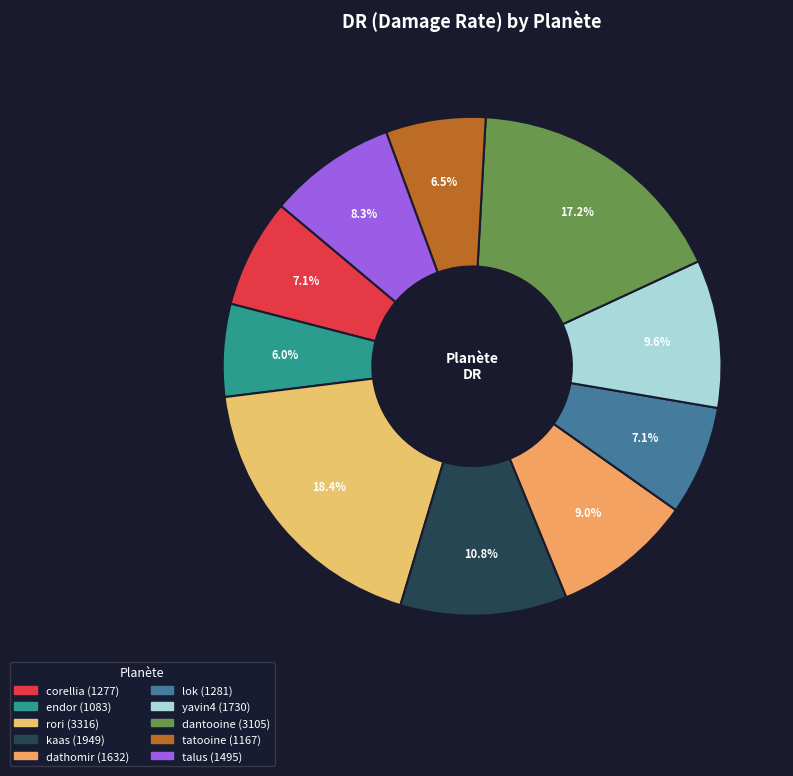

How many segments does this pie chart have?

10